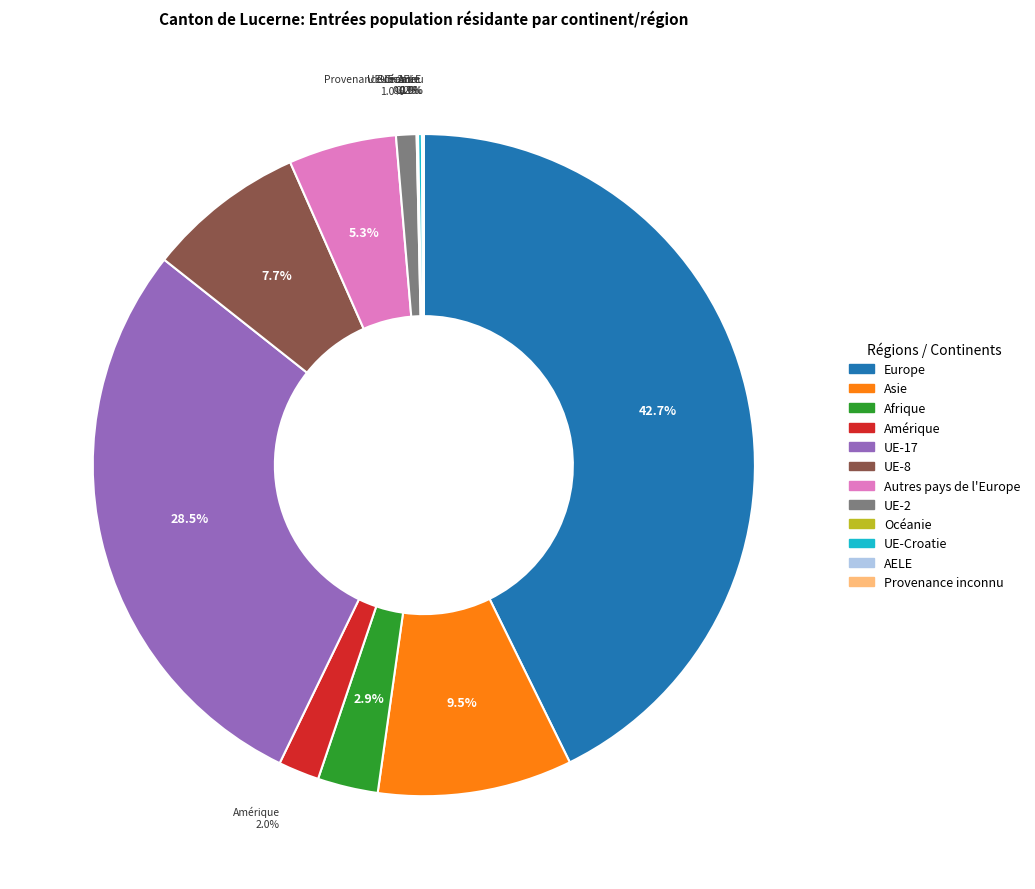

Which category has the biggest portion of the pie?

Europe